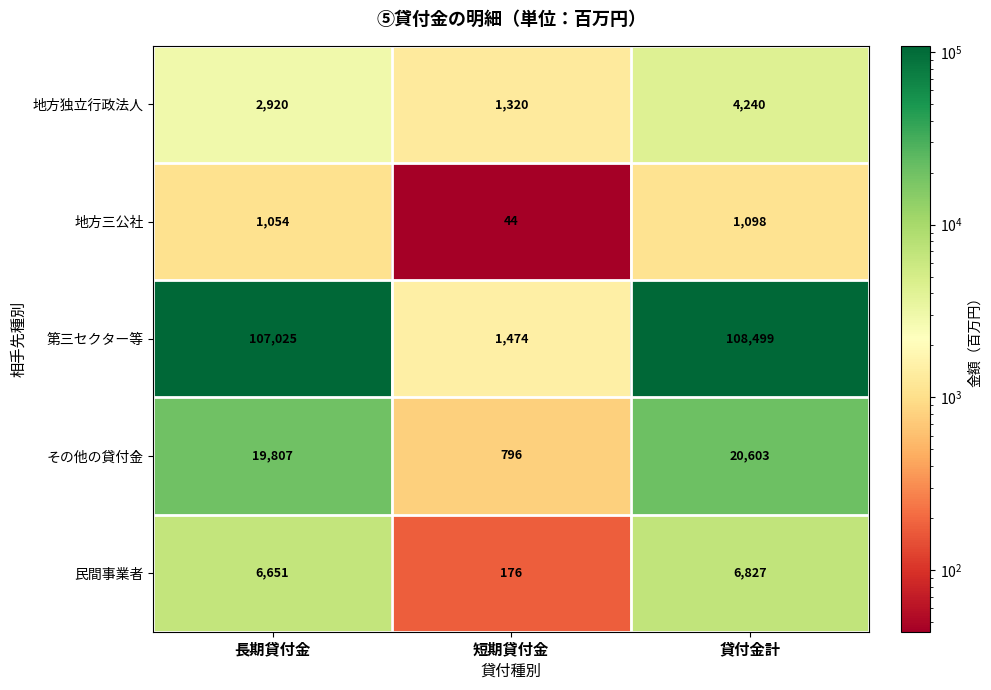

Which series has the largest total across all categories?

第三セクター等